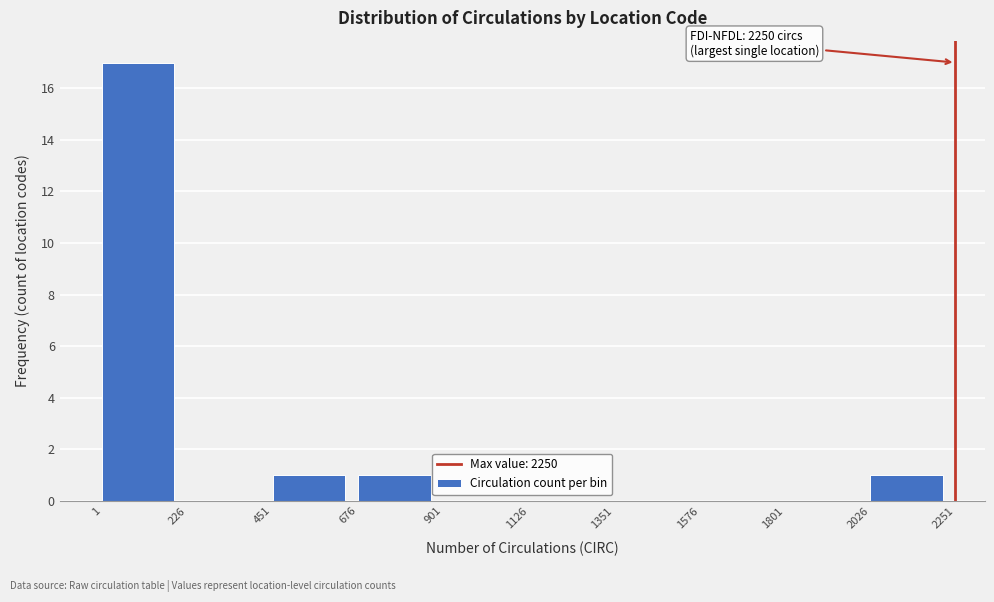

Over which range of the x-axis is the bar tallest?

1 to 226